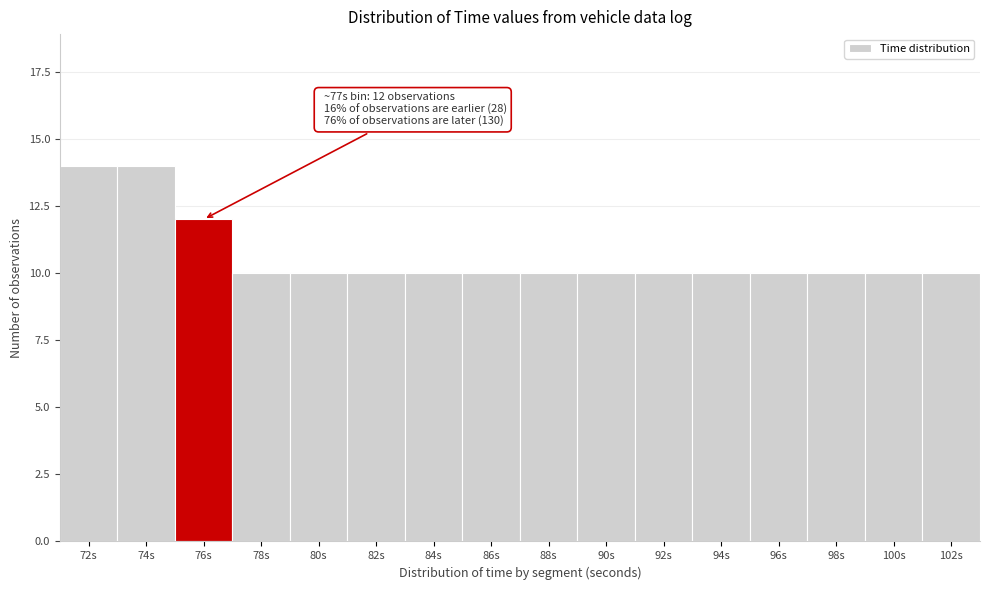

Reading left to right, extract all data points from this chart.

14	14	12	10	10	10	10	10	10	10	10	10	10	10	10	10